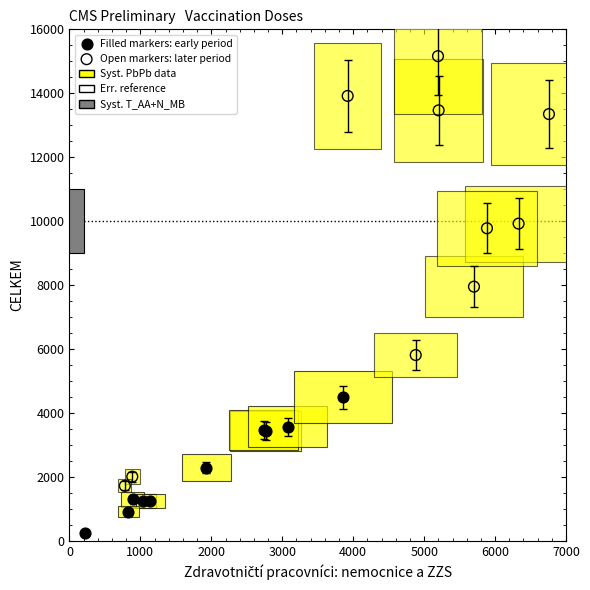

Which series has the largest Y range (max minus min)?

Open markers: later period